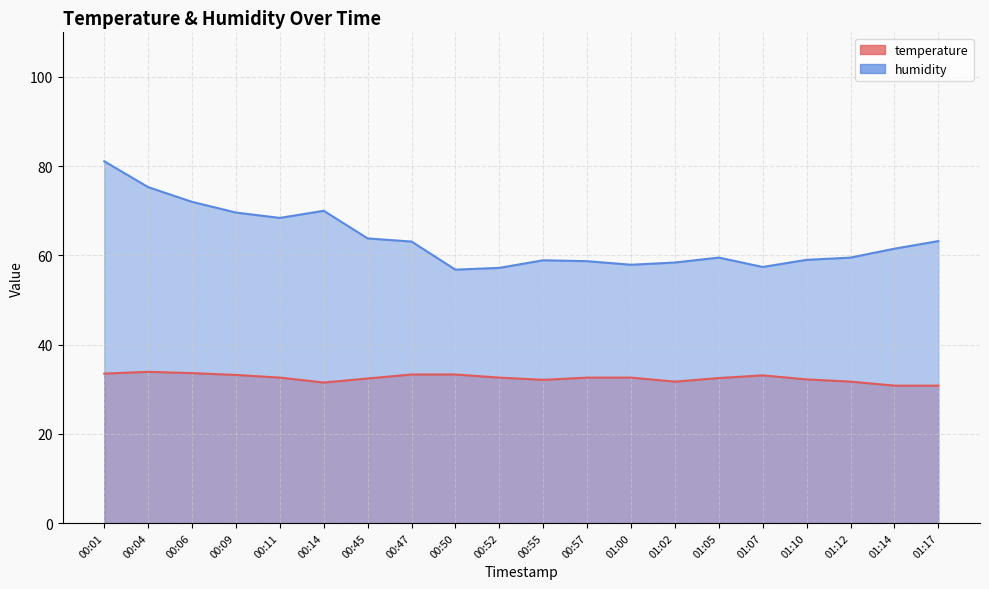

True or false: humidity and temperature intersect in this chart.

False